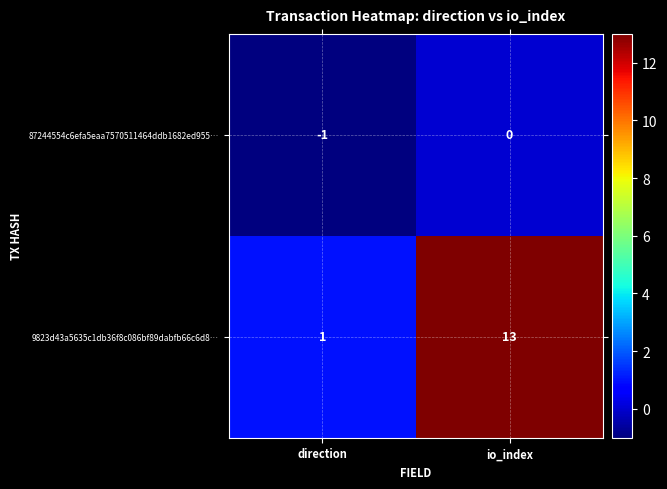

What is the spread (max minus min) of values at direction?

2